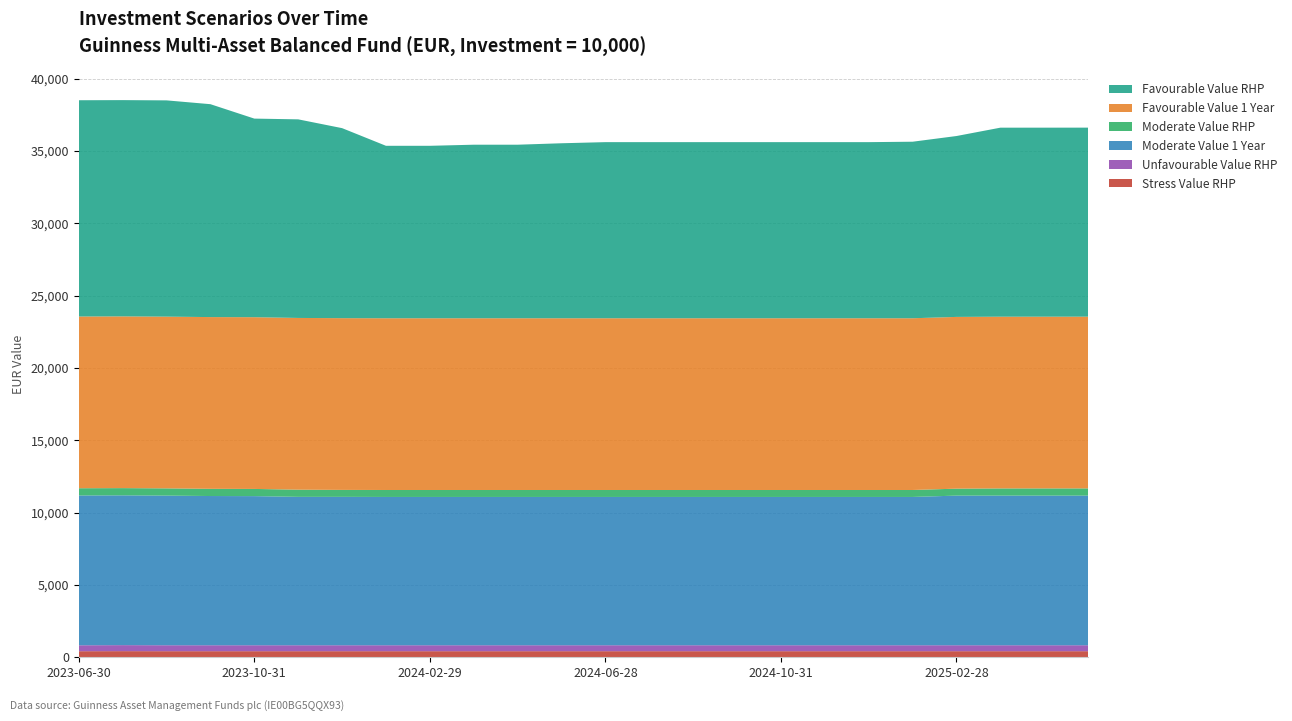

Reading left to right, list all the values displayed in this chart.

Stress Value RHP: 410.8	416.1	411.9	411.9	411.9	411.9	411.9	411.9	411.9	411.9	411.9	411.9	411.9	411.9	411.9	411.9	411.9	411.9	411.9	411.9	411.9	411.9	411.9	411.9
Unfavourable Value RHP: 410.8	416.1	411.9	411.9	411.9	411.9	411.9	411.9	411.9	411.9	411.9	411.9	411.9	411.9	411.9	411.9	411.9	411.9	411.9	411.9	411.9	411.9	411.9	411.9
Moderate Value 1 Year: 10358.7	10357.1	10347.9	10318.7	10312.5	10261.3	10261.3	10254.7	10254.7	10254.7	10254.7	10254.7	10254.7	10254.7	10254.7	10254.7	10254.7	10254.7	10254.7	10254.7	10347.9	10347.9	10347.9	10347.9
Moderate Value RHP: 500.6	500.2	500.0	498.6	496.8	496.2	481.2	481.2	481.2	481.2	481.2	481.2	481.2	481.2	481.2	481.2	481.2	481.2	481.2	481.2	481.2	496.2	496.8	498.6
Favourable Value 1 Year: 11875.2	11875.2	11875.2	11875.2	11875.2	11875.2	11875.2	11875.2	11875.2	11875.2	11875.2	11875.2	11875.2	11875.2	11875.2	11875.2	11875.2	11875.2	11875.2	11875.2	11875.2	11875.2	11875.2	11875.2
Favourable Value RHP: 14954.0	14954.0	14954.0	14720.9	13732.1	13732.1	13139.5	11924.7	11924.7	12000.4	12000.4	12100.3	12177.9	12177.9	12177.9	12177.9	12177.9	12177.9	12177.9	12207.1	12507.6	13070.1	13070.1	13070.1